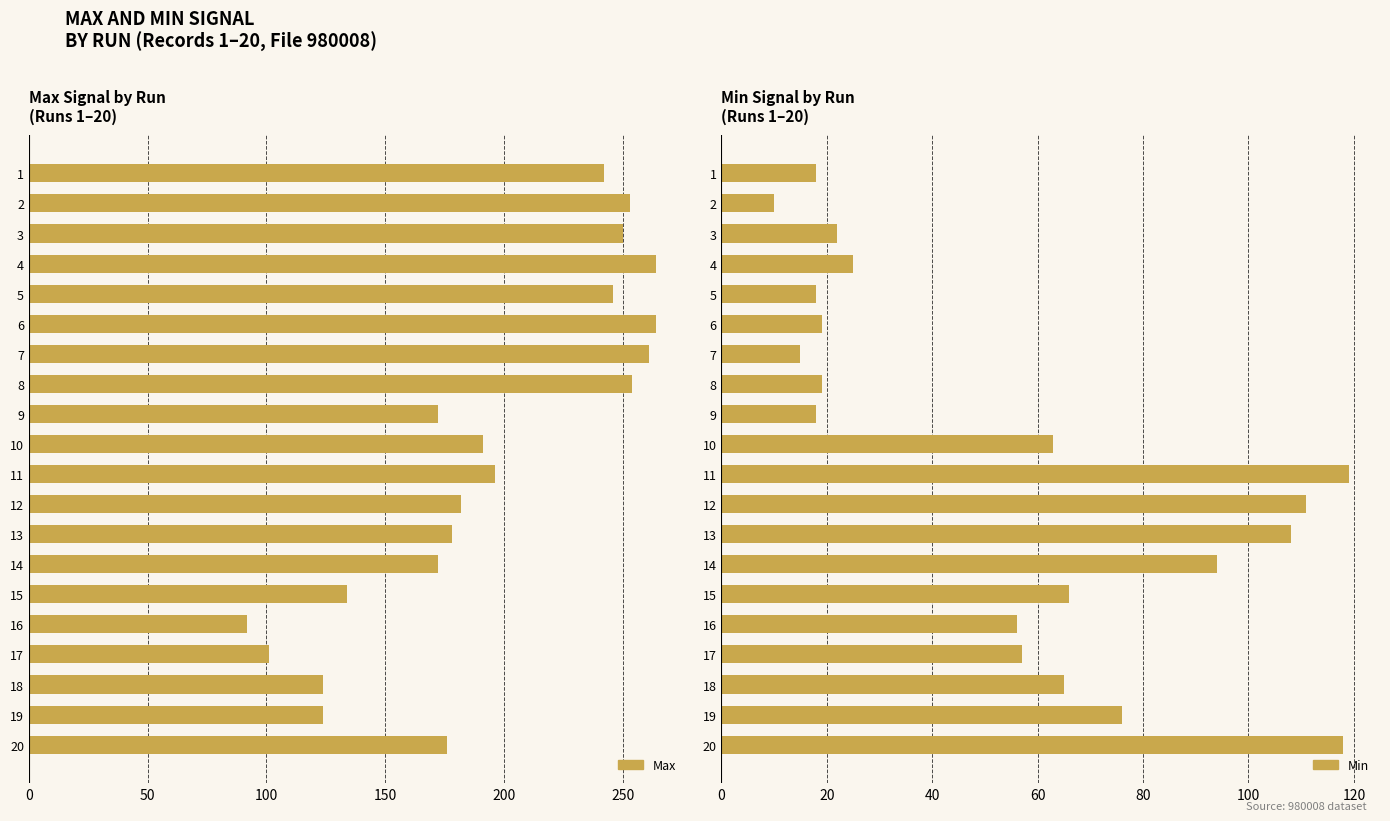

What is the sum of all Min values?

1097